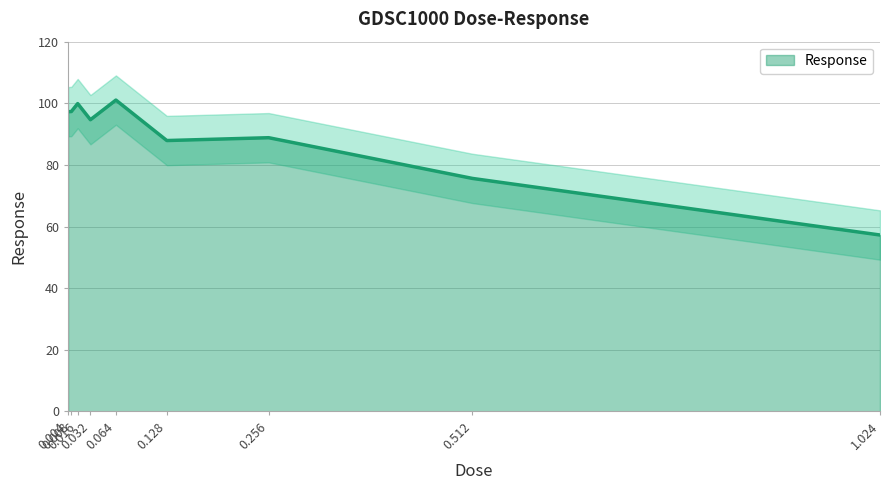

Reading left to right, extract all data points from this chart.

0.004=97.3	0.008=97.3	0.016=99.9	0.032=94.7	0.064=101.0	0.128=87.9	0.256=88.8	0.512=75.6	1.024=57.3